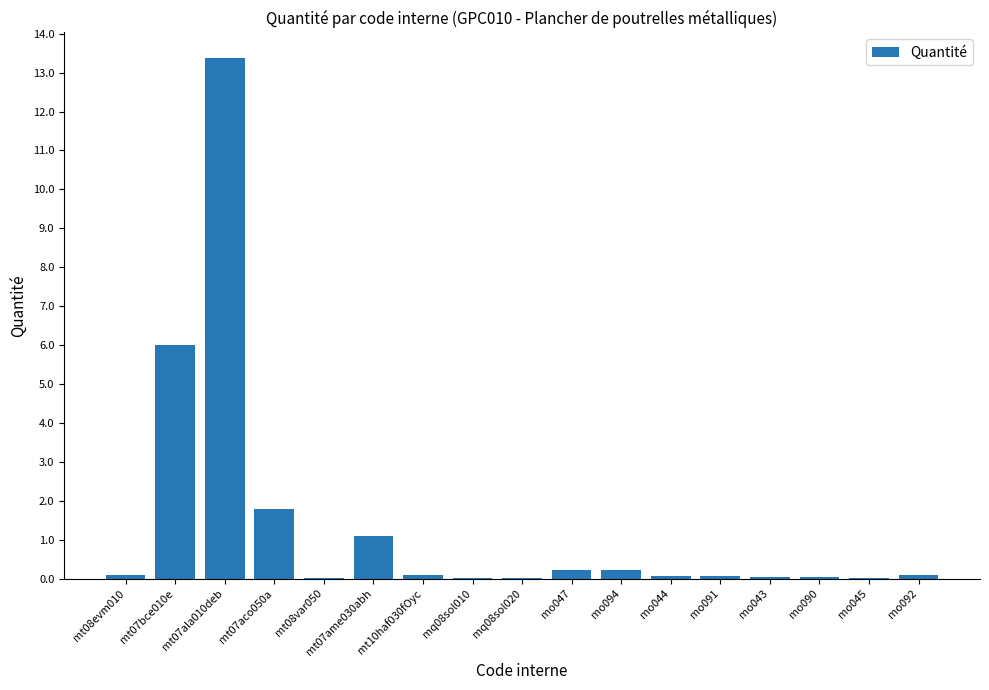

The chart shows a value of 0.0 at mo045. True or false?

True